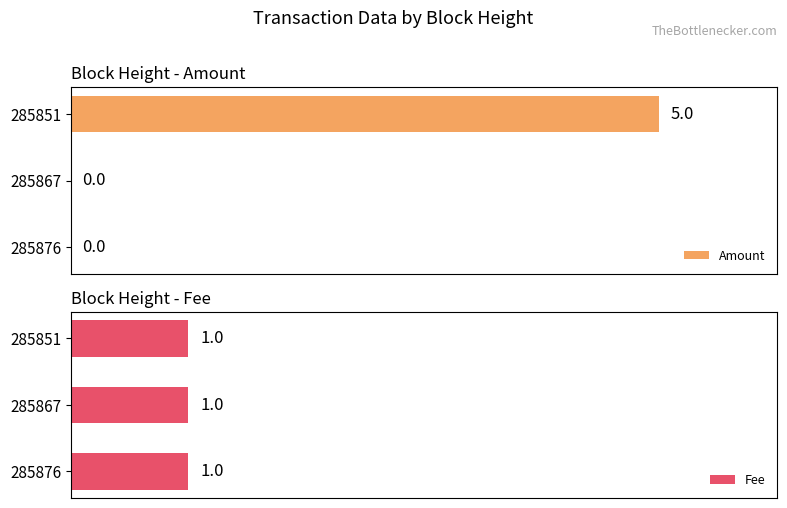

Are the bars horizontal?

Yes